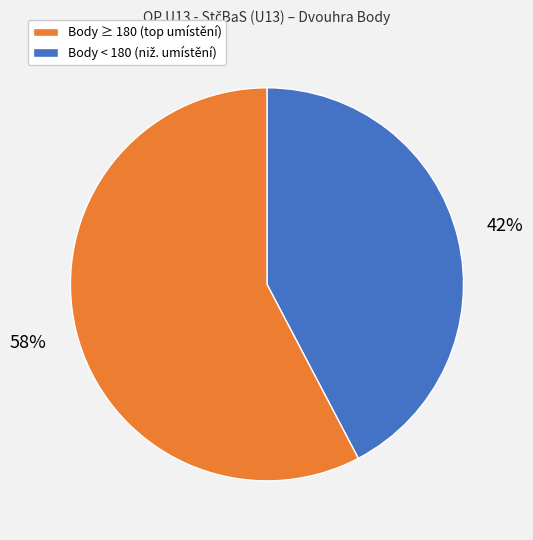

To the nearest percent, what is the average slice percentage?

50%